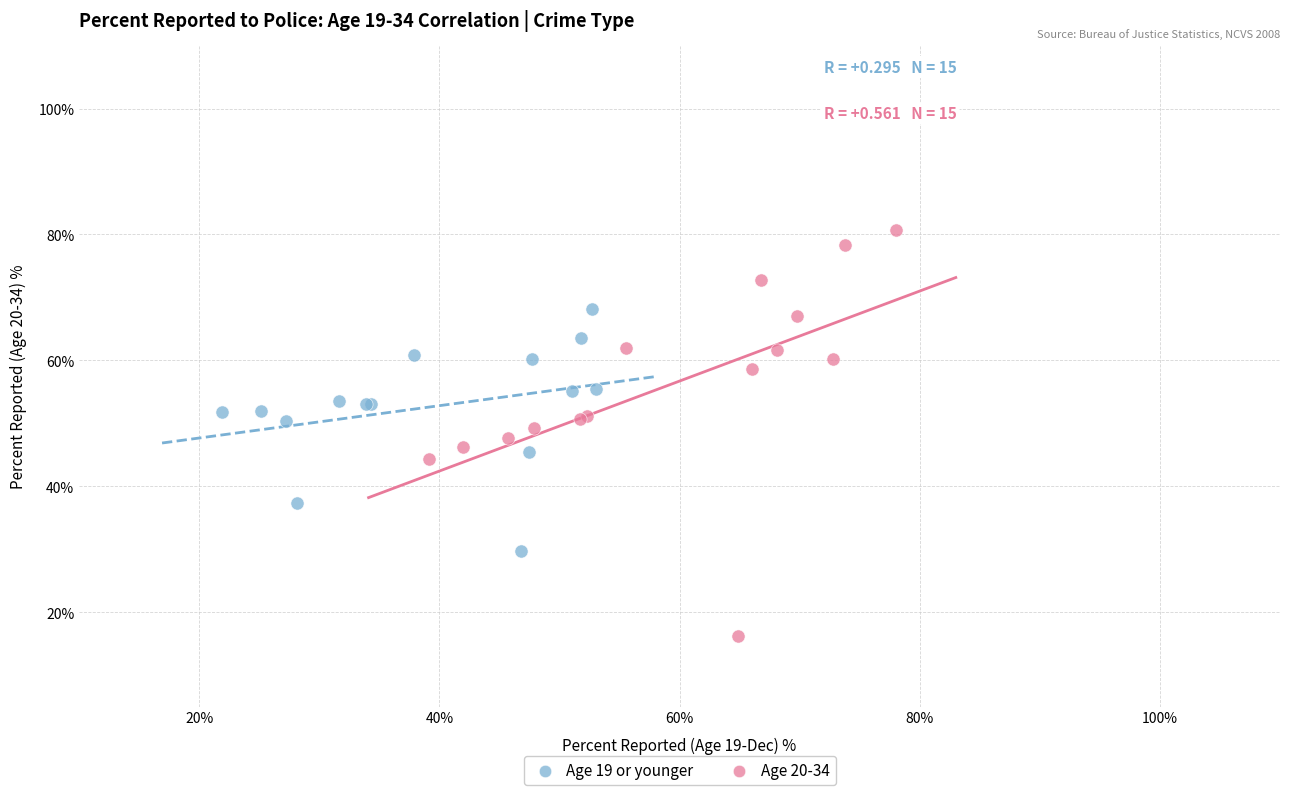

Which series contains the lowest Y value?

Age 20-34